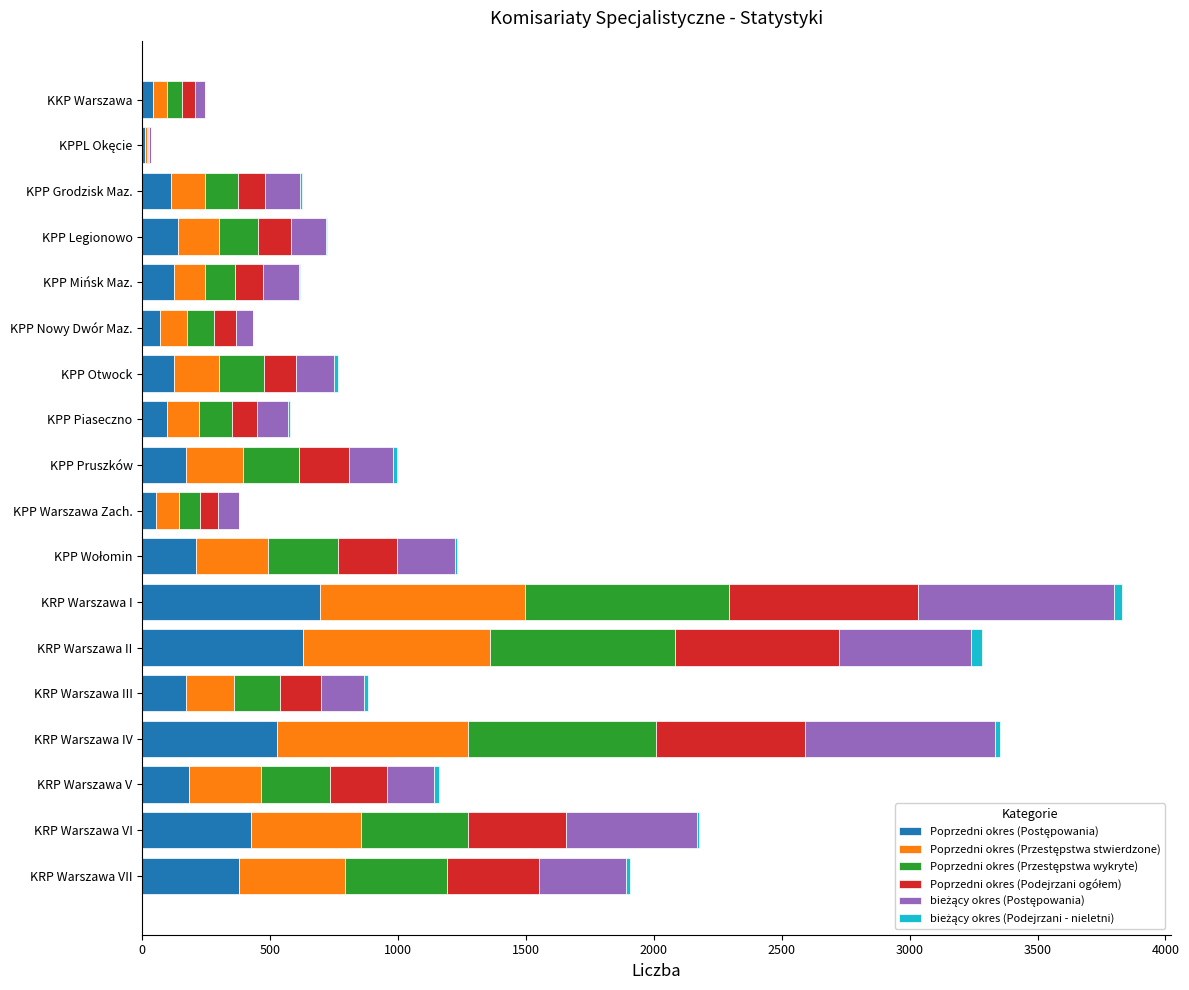

What is the difference between the second highest and minimum values in the Poprzedni okres (Przestępstwa wykryte) series?

729